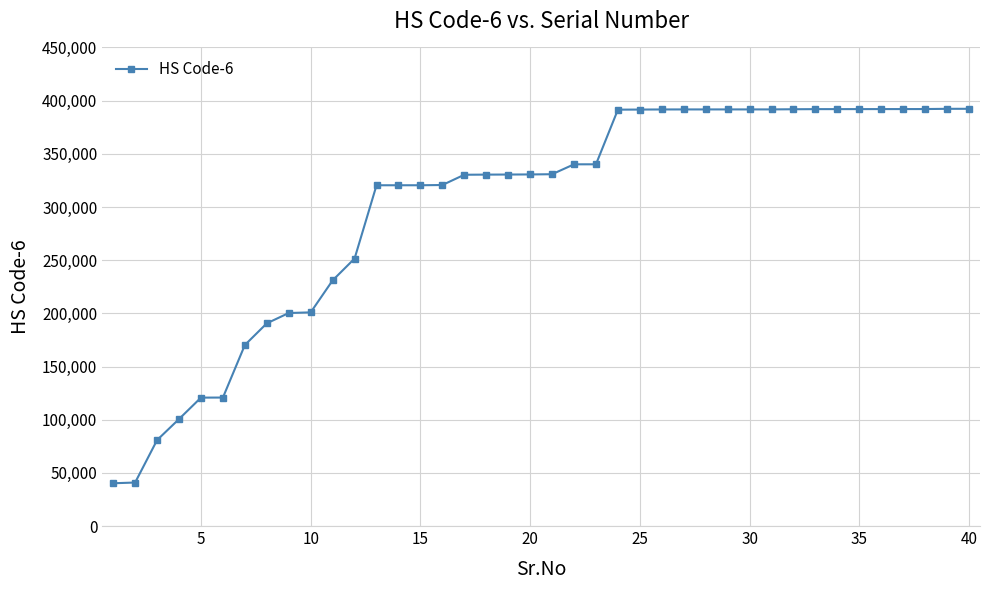

What is the maximum value shown in the chart?

392310